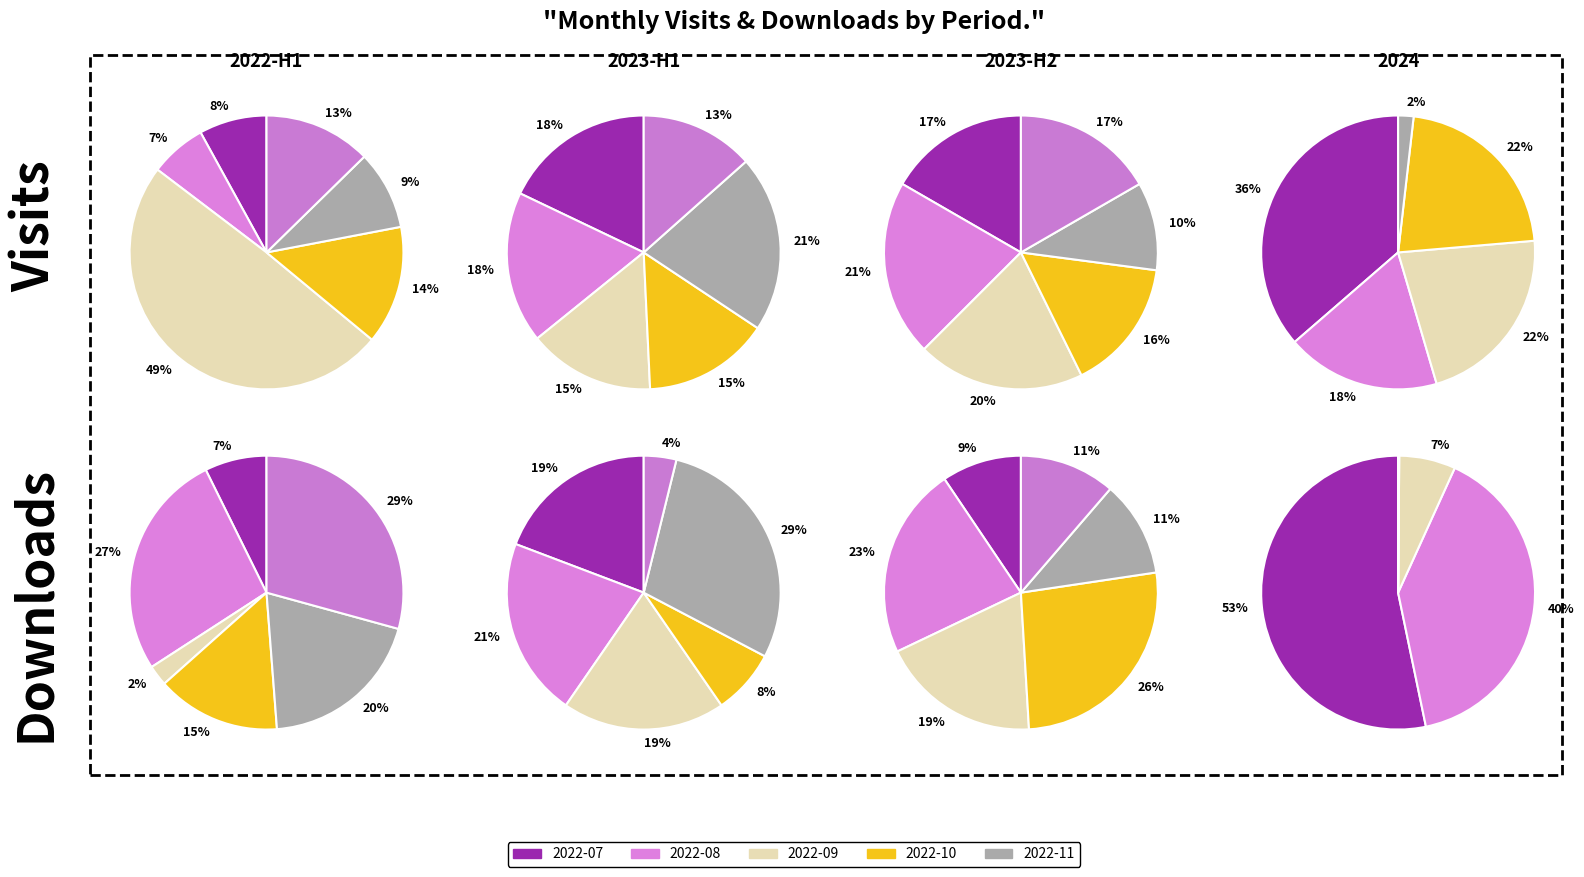

To the nearest percent, what portion does 17 represent?

4%